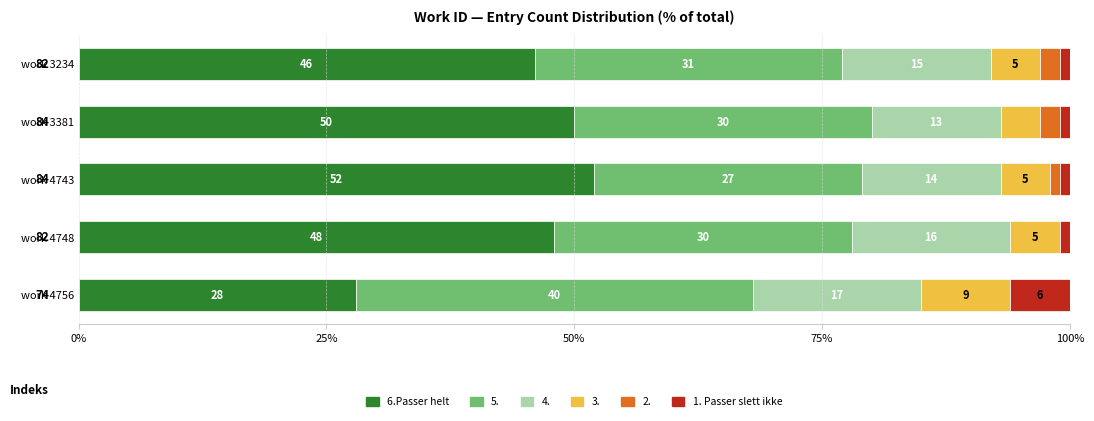

Is it true that 6.Passer helt equals 14 at work 4756?

False